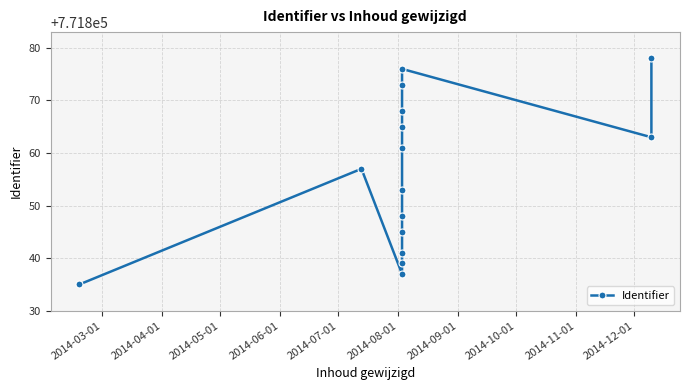

Is this an area chart (filled region under the line)?

No